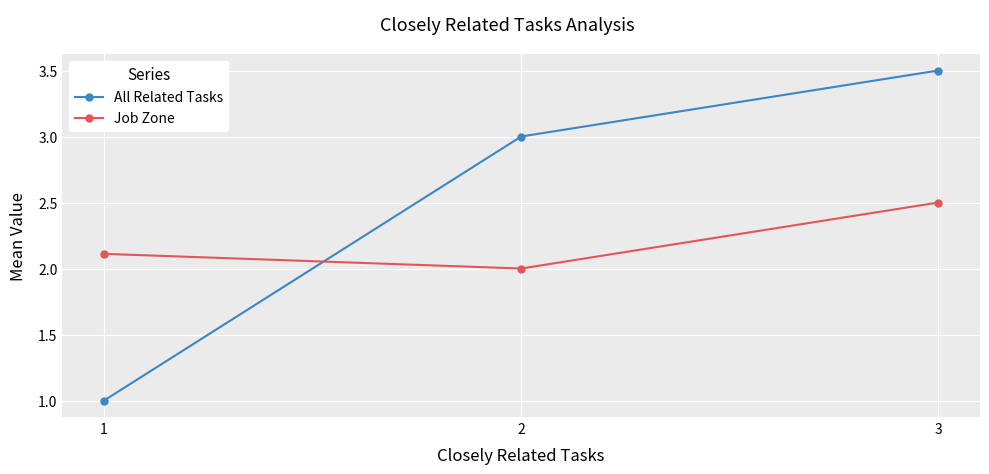

Is the value of All Related Tasks at 3 greater than the value of Job Zone at 3?

Yes